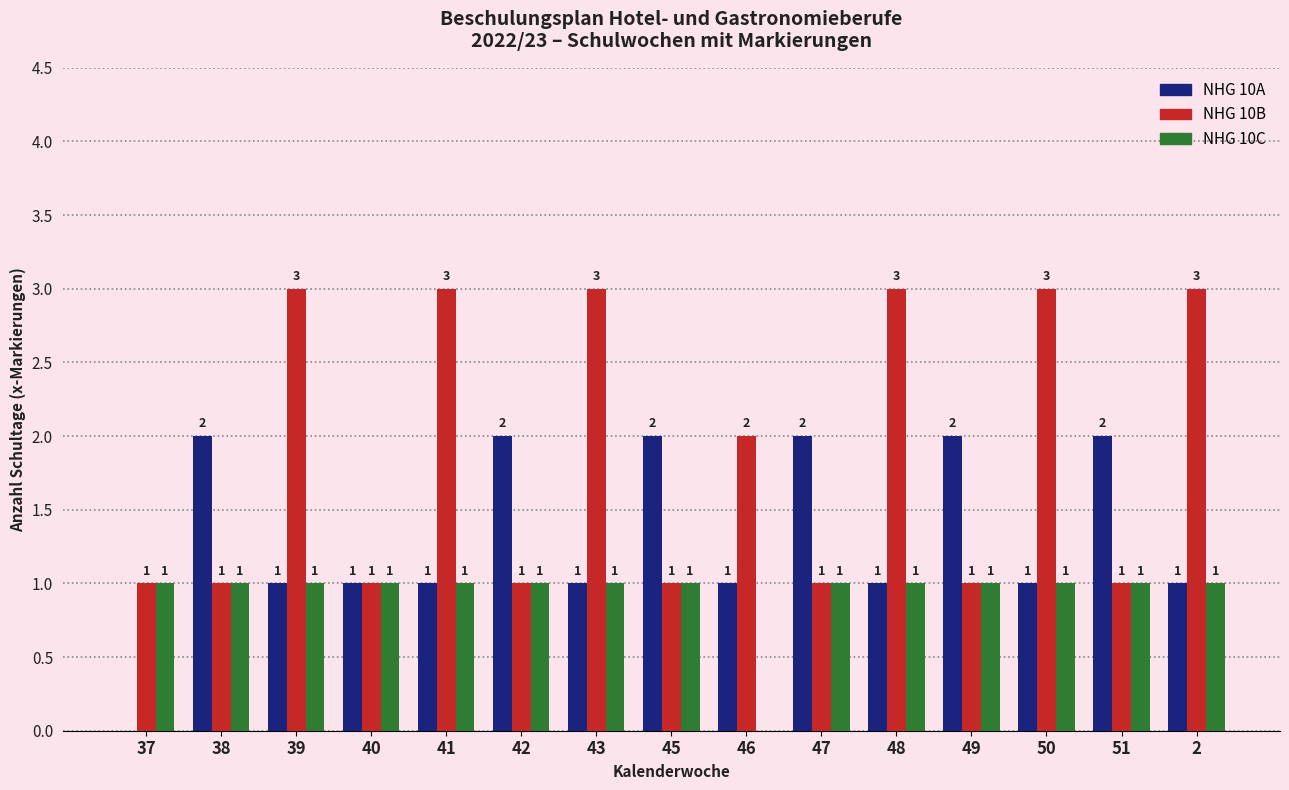

Are the bars horizontal?

No